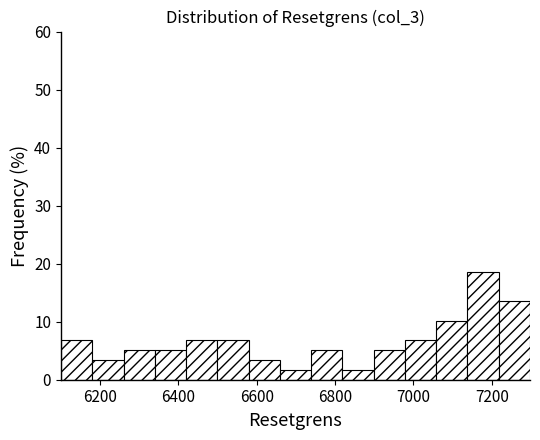

Around what value on the x-axis is the tallest bar? Give the approximate position of its centre, as read against the axis.

7180